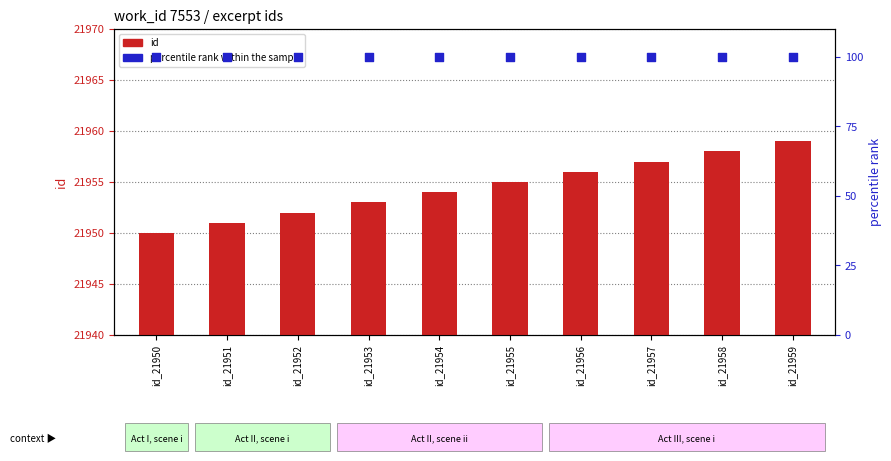

Which series contains the highest Y value?

id